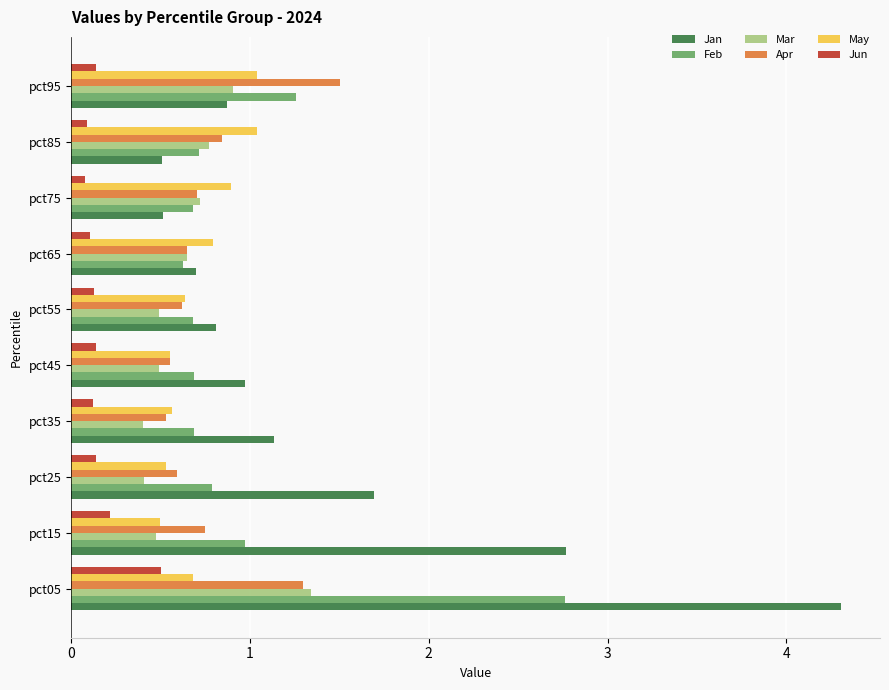

At which label does Jun reach its peak?

pct05